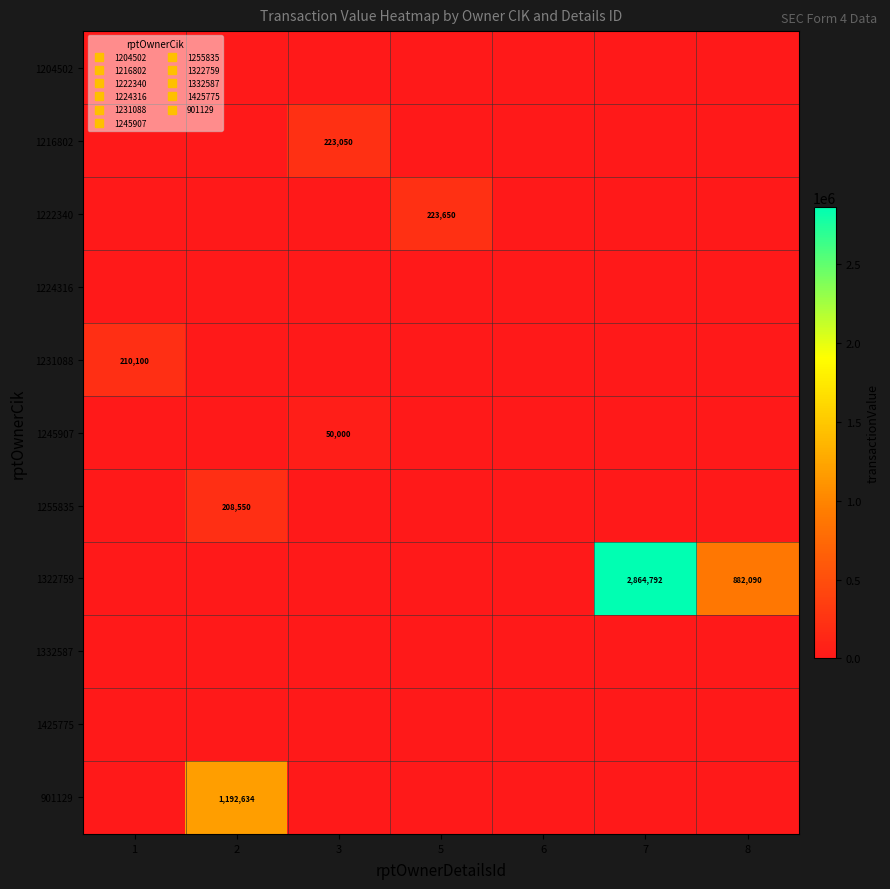

True or false: 1425775 has a value of 0 at 8.

True